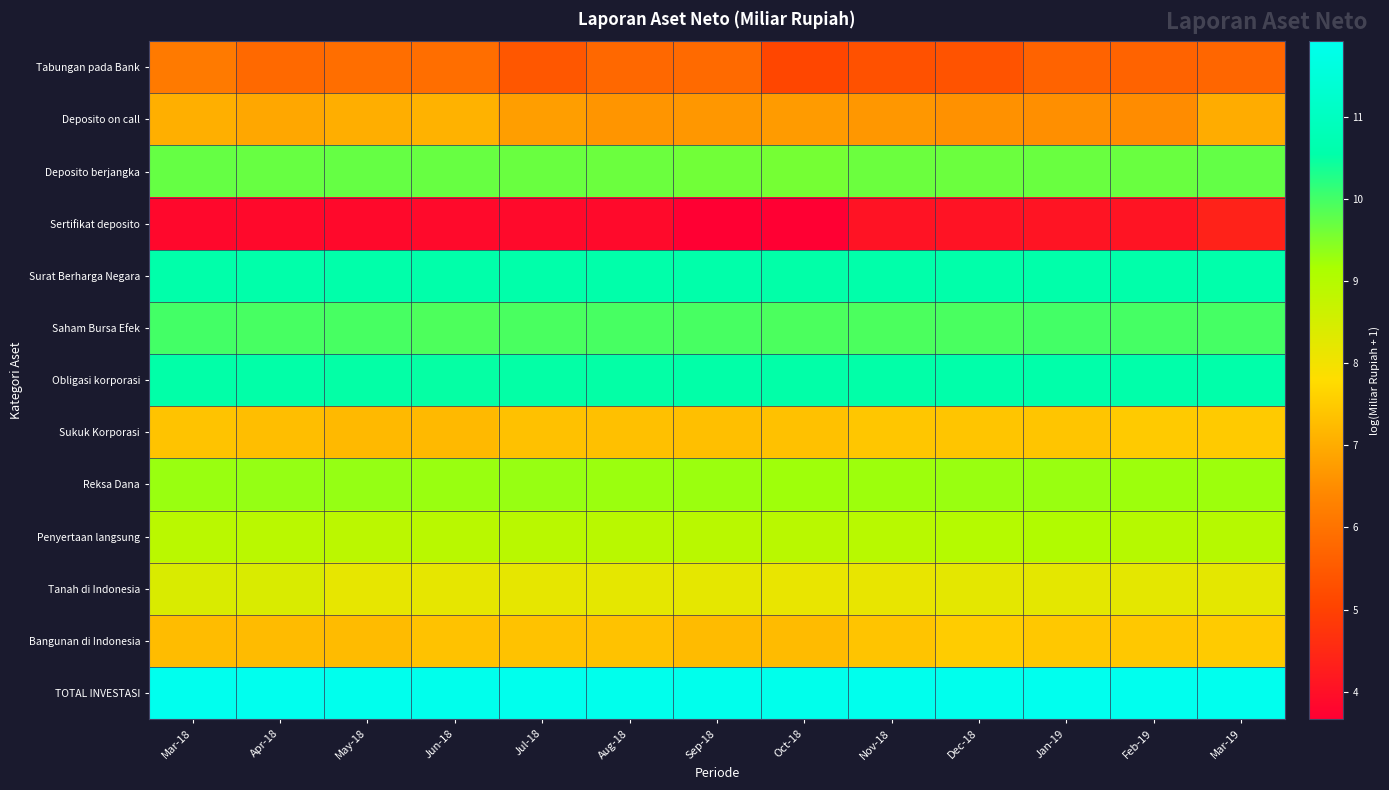

Which series has the largest total across all categories?

TOTAL INVESTASI